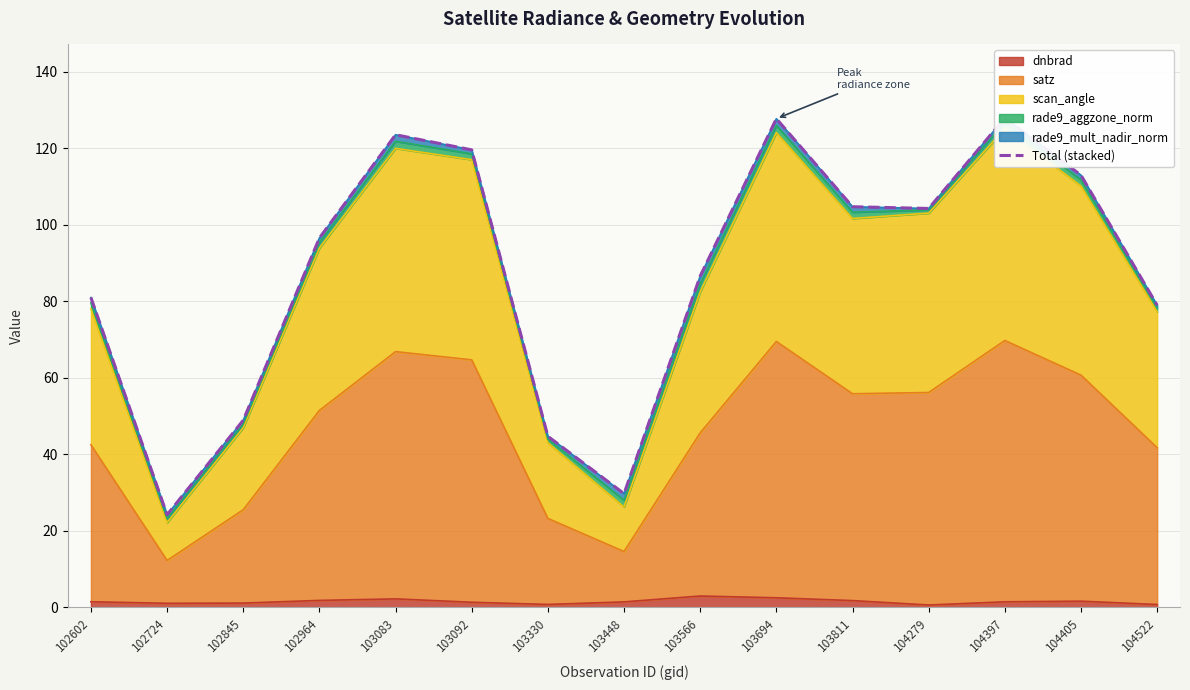

Reading left to right, transcribe all the data shown in this chart.

102602=81.0	102724=24.2	102845=48.9	102964=96.5	103083=123.5	103092=119.6	103330=44.7	103448=29.7	103566=86.6	103694=127.7	103811=104.7	104279=104.3	104397=128.0	104405=113.0	104522=79.0